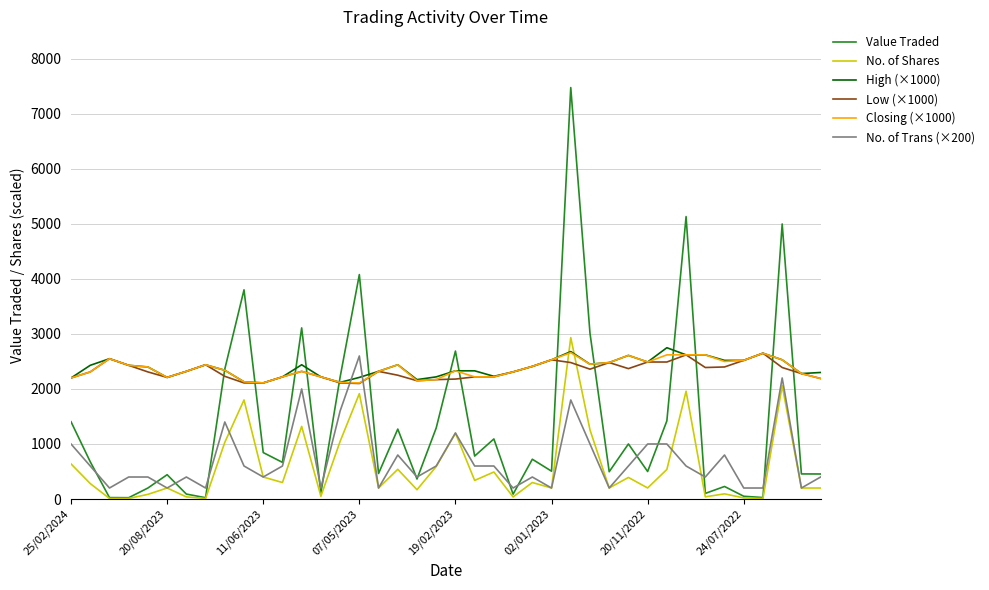

After their last crossing, which series has the higher values: High (×1000) or No. of Shares?

High (×1000)